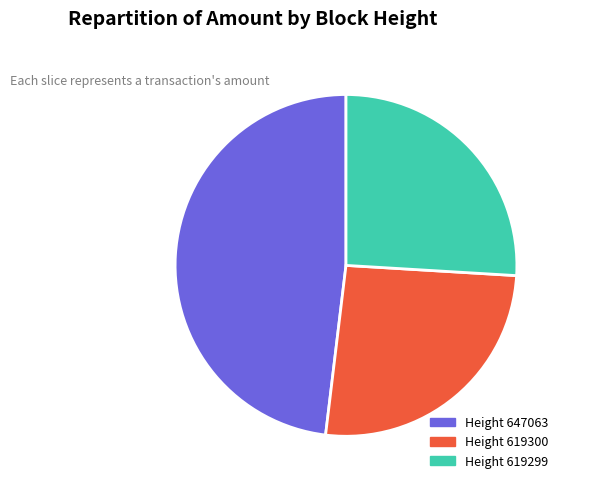

How much of the chart is everything except Height 647063 48.1%?

51.9%